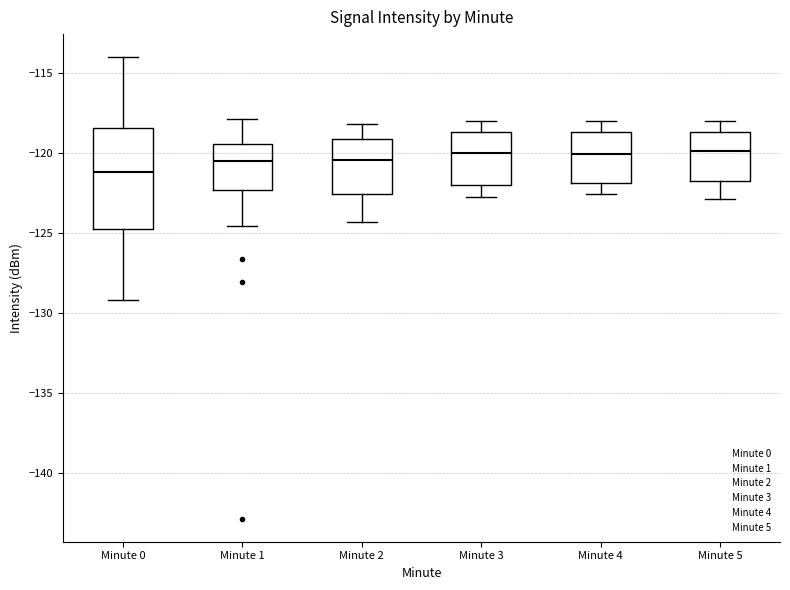

Where is the upper edge of the box for Minute 5 on the y-axis? The values are not printed on the chart, so give them approximately, as read against the axis.

-118.5